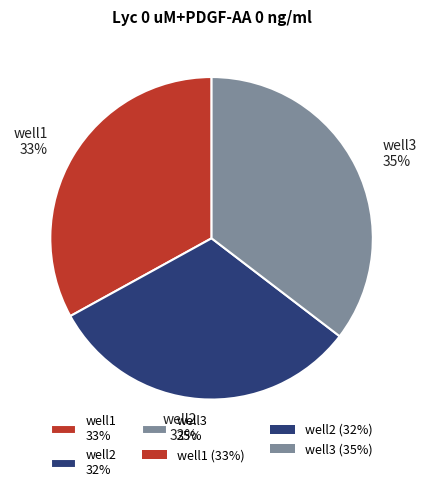

Which has a higher value, well2 or well3?

well3